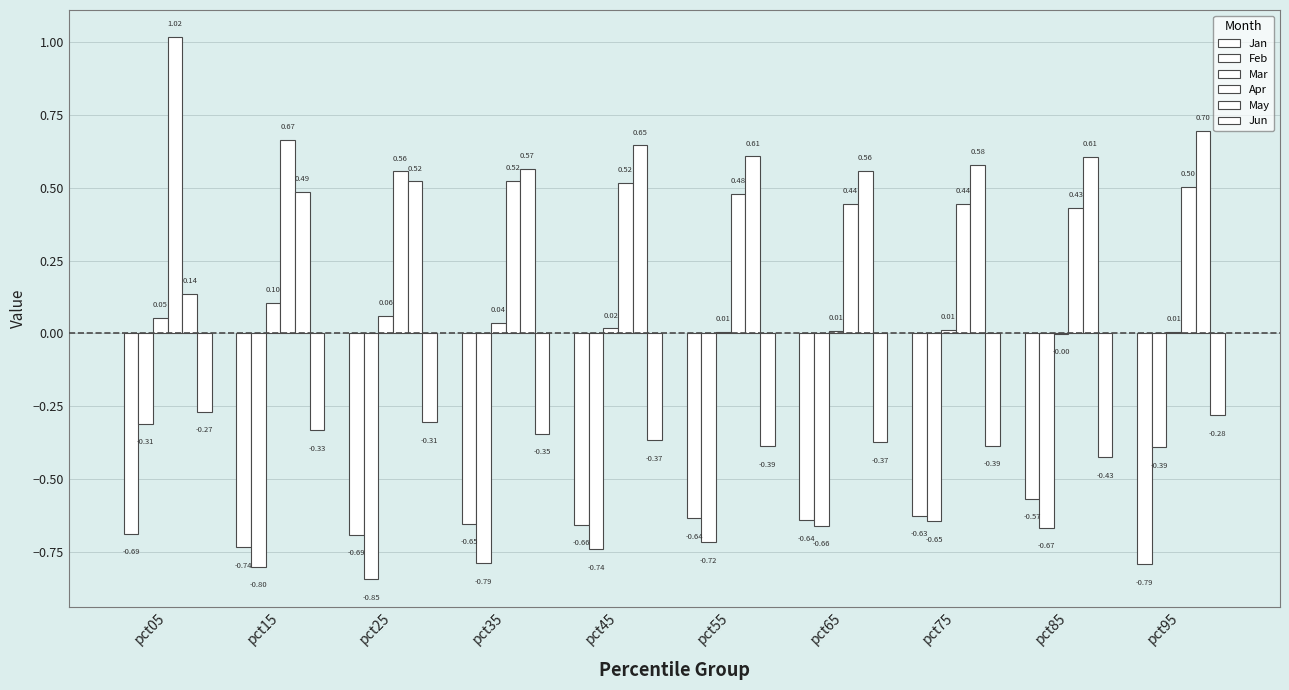

The Mar series shows 0.0 at pct95. True or false?

True